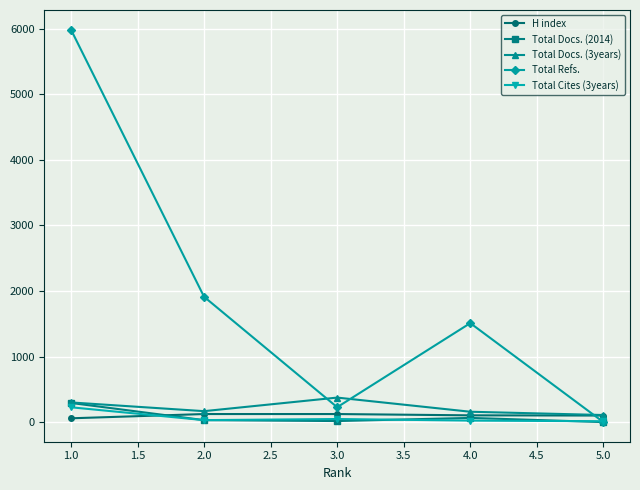

In Total Refs., how many points are lower than both neighbors (excluding endpoints)?

1